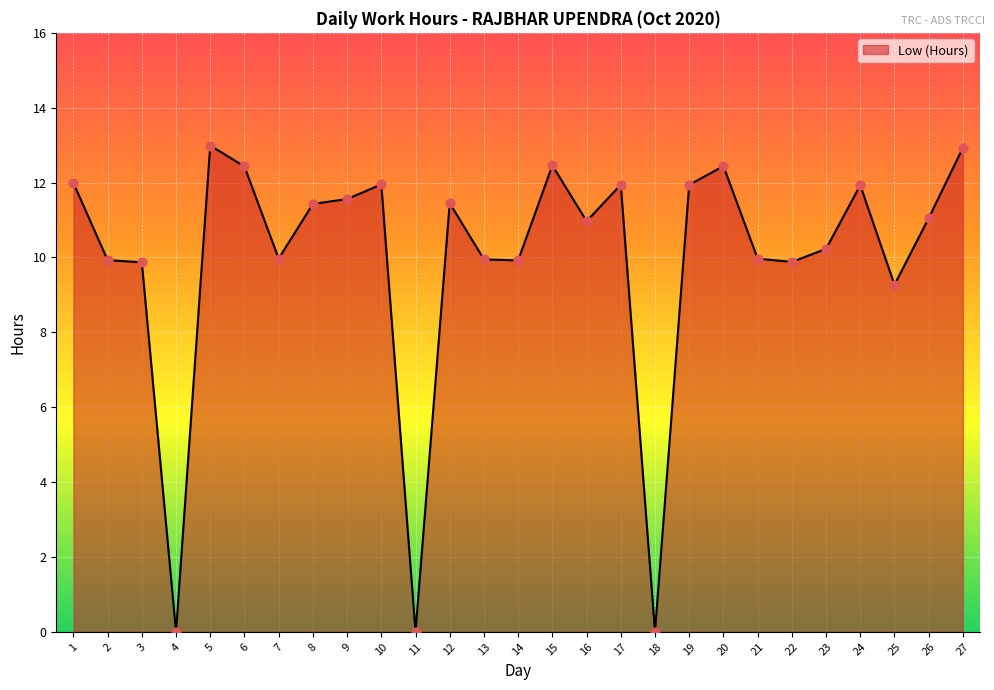

What is the change in value from 18 to 23?

+10.2